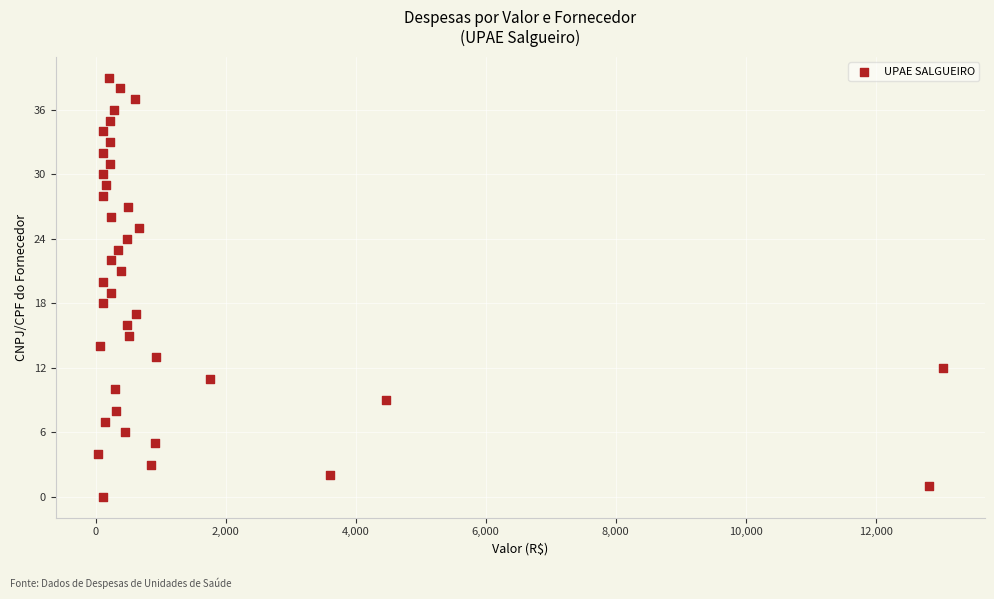

What is the range of Y values (max minus min)?

39